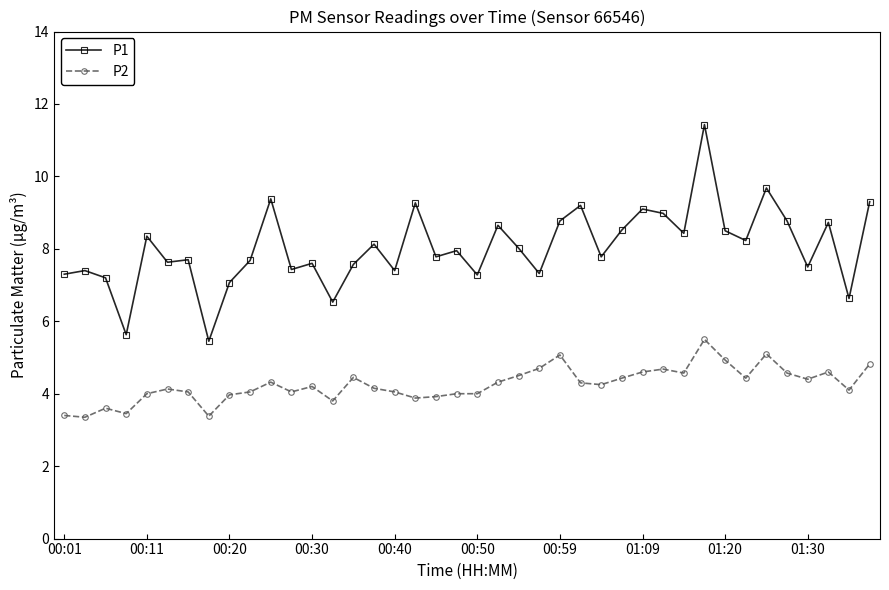

Which series has the widest spread of values?

P1